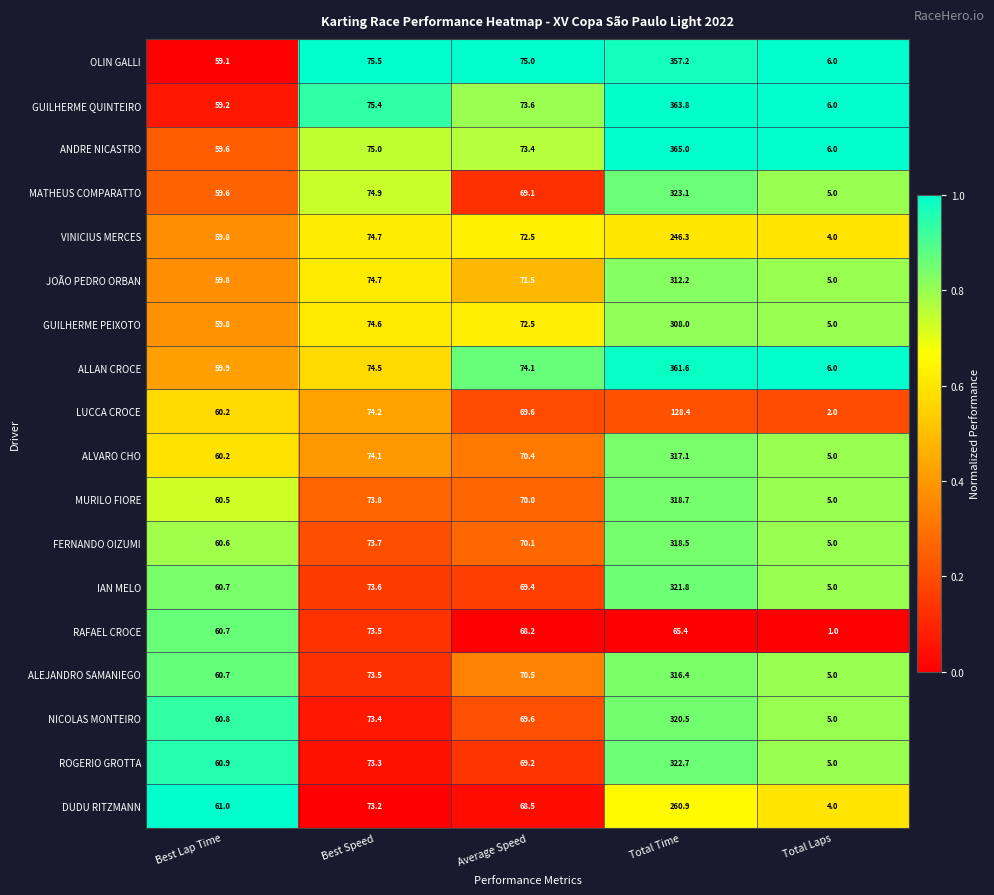

What is the spread (max minus min) of values at Total Time?

299.6